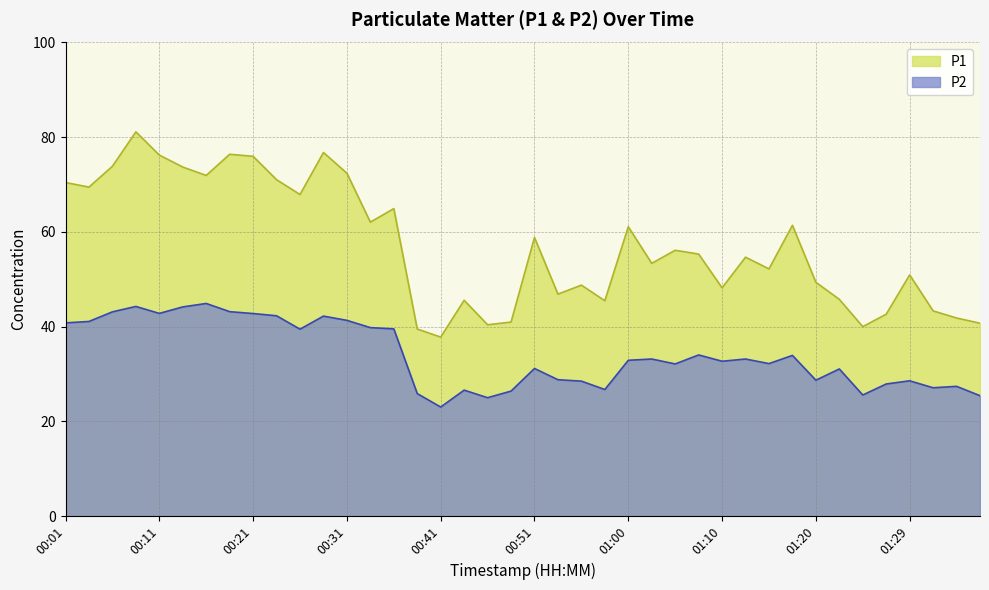

What is the difference between the maximum and minimum values in the P2 series?

21.9